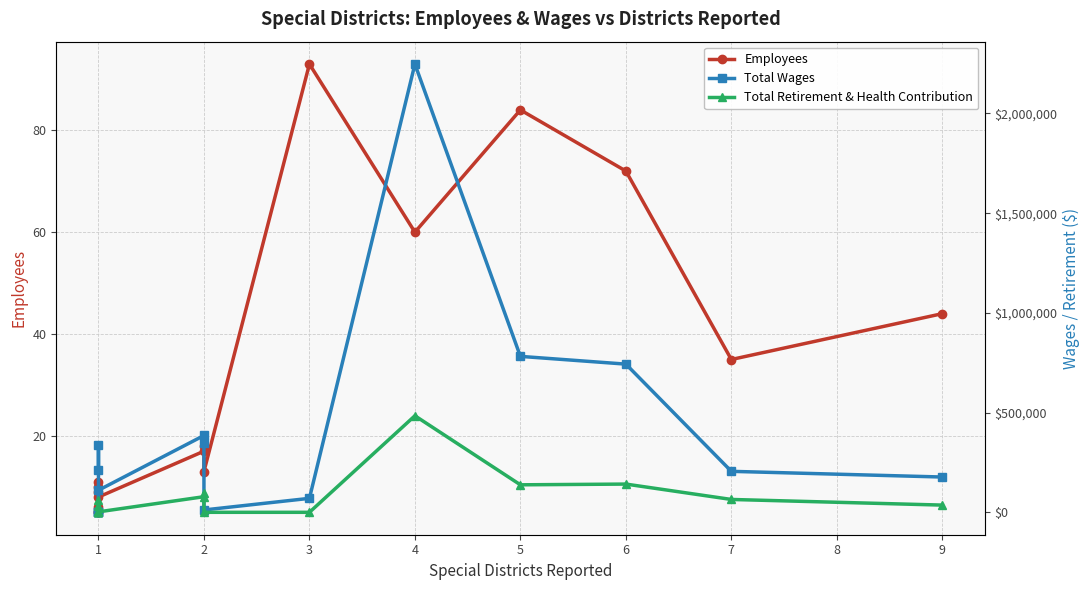

In Total Retirement & Health Contribution, how many points are higher than both neighbors (excluding endpoints)?

4